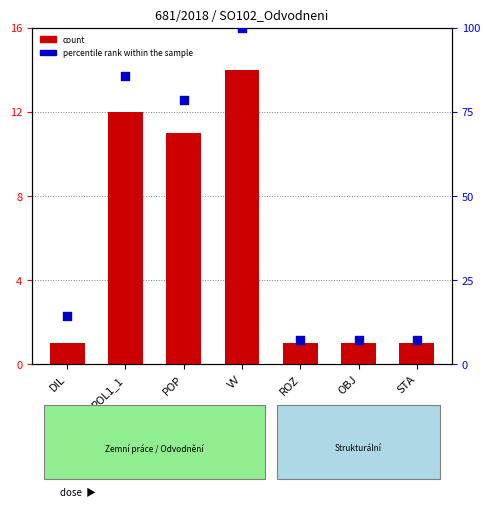

Which series has the largest Y range (max minus min)?

percentile rank within the sample